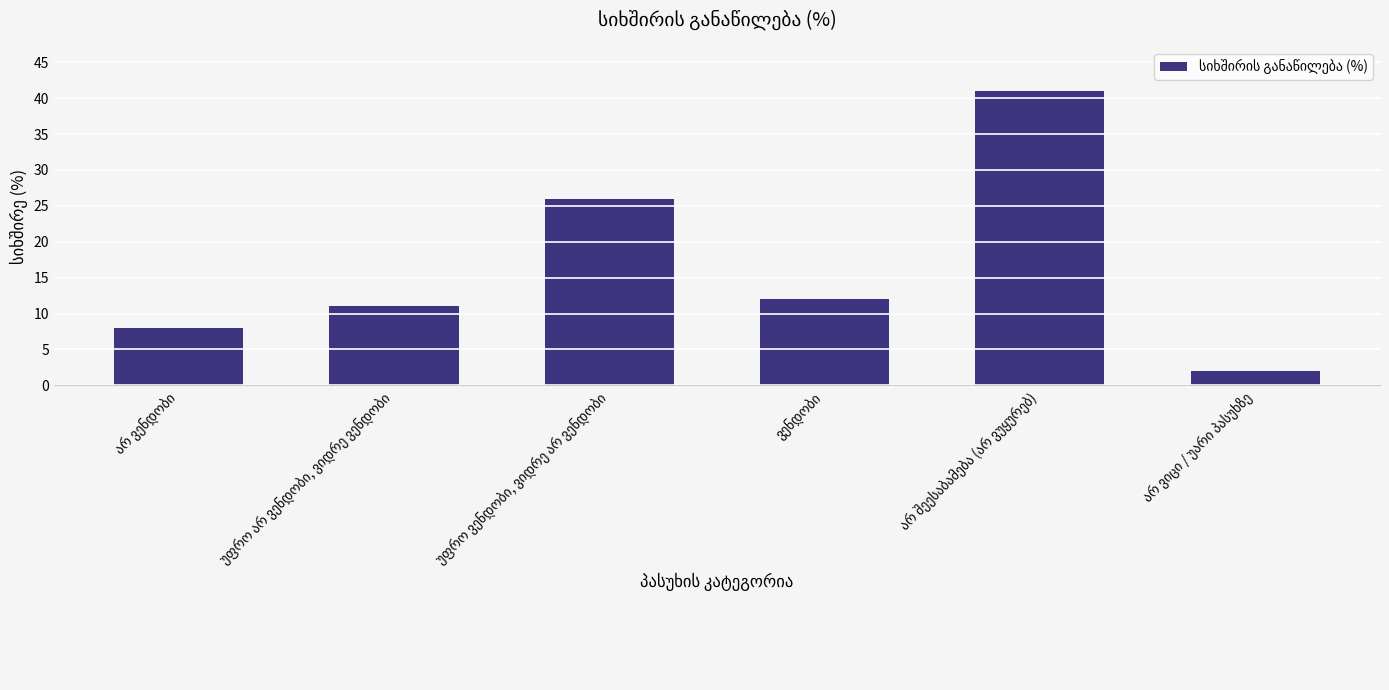

What is the average value?

17